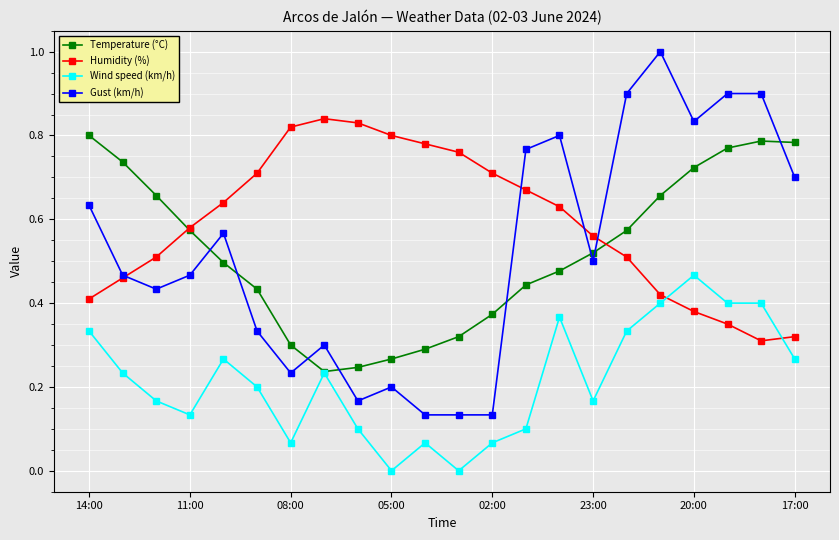

How many times do Gust (km/h) and Temperature (°C) cross each other?

8